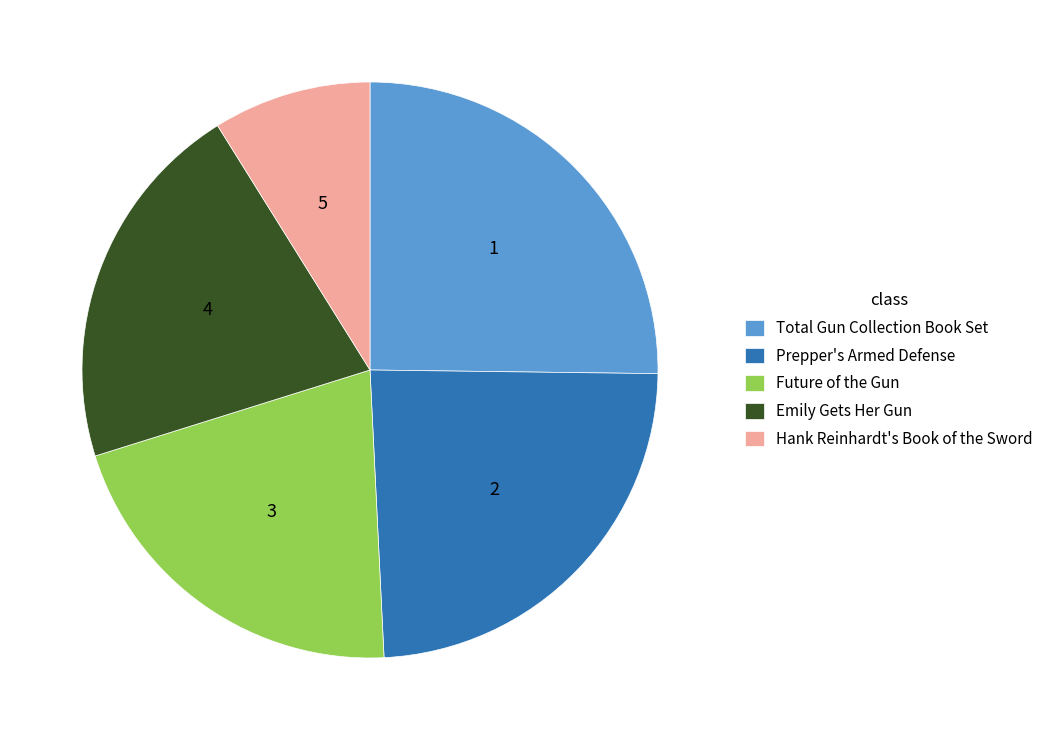

Approximately how many times larger is the value at Hank Reinhardt's Book of the Sword compared to Emily Gets Her Gun?

0.4